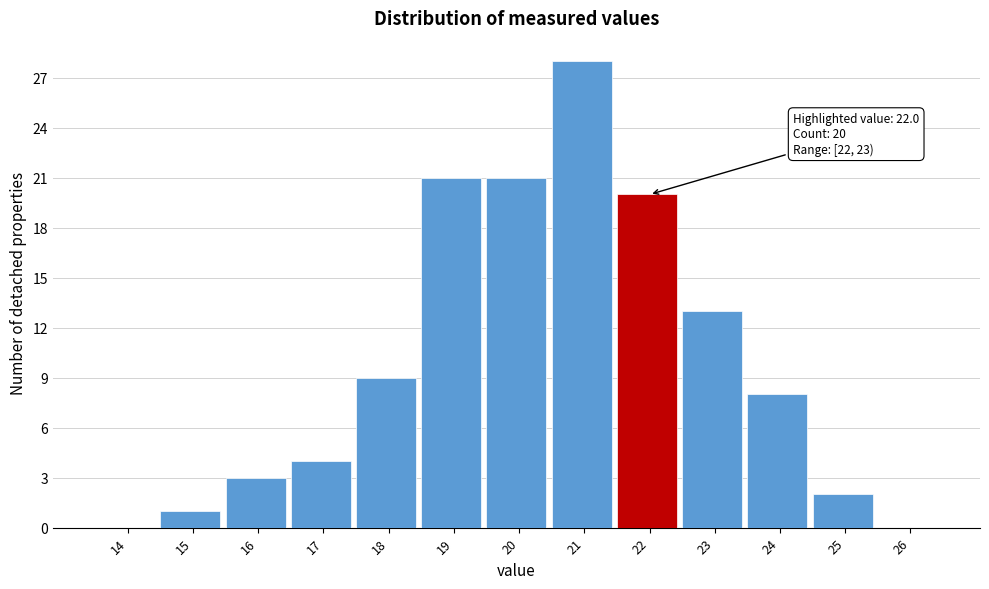

Reading left to right, transcribe all the data shown in this chart.

14=0	15=1	16=3	17=4	18=9	19=21	20=21	21=28	22=20	23=13	24=8	25=2	26=0